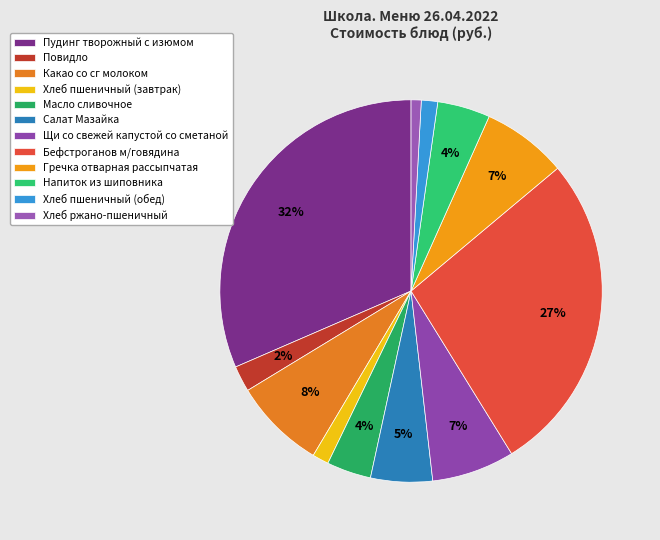

The Бефстроганов м/говядина slice represents 27% of the pie. True or false?

True